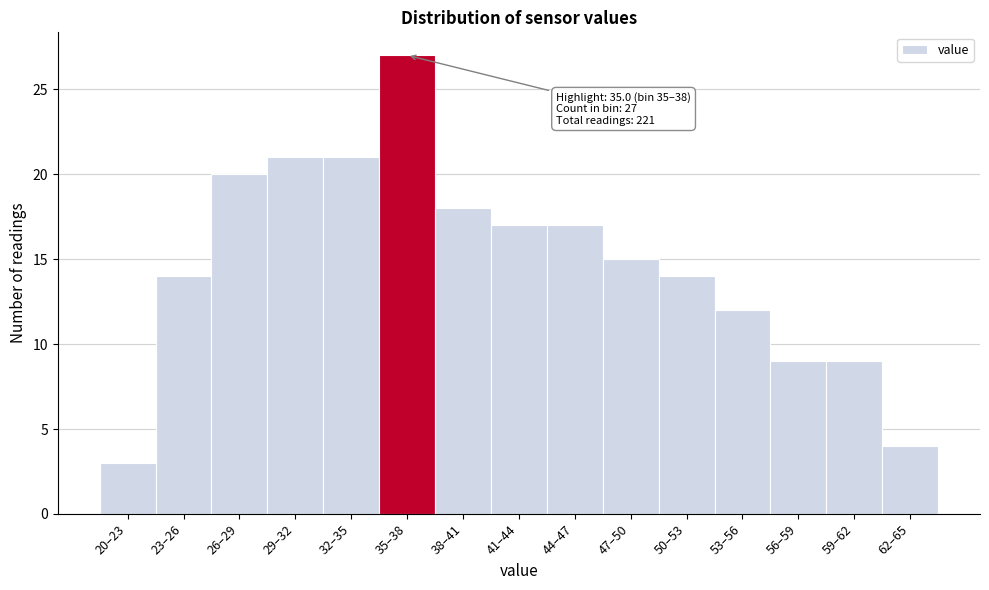

Reading left to right, extract all data points from this chart.

3	14	20	21	21	27	18	17	17	15	14	12	9	9	4